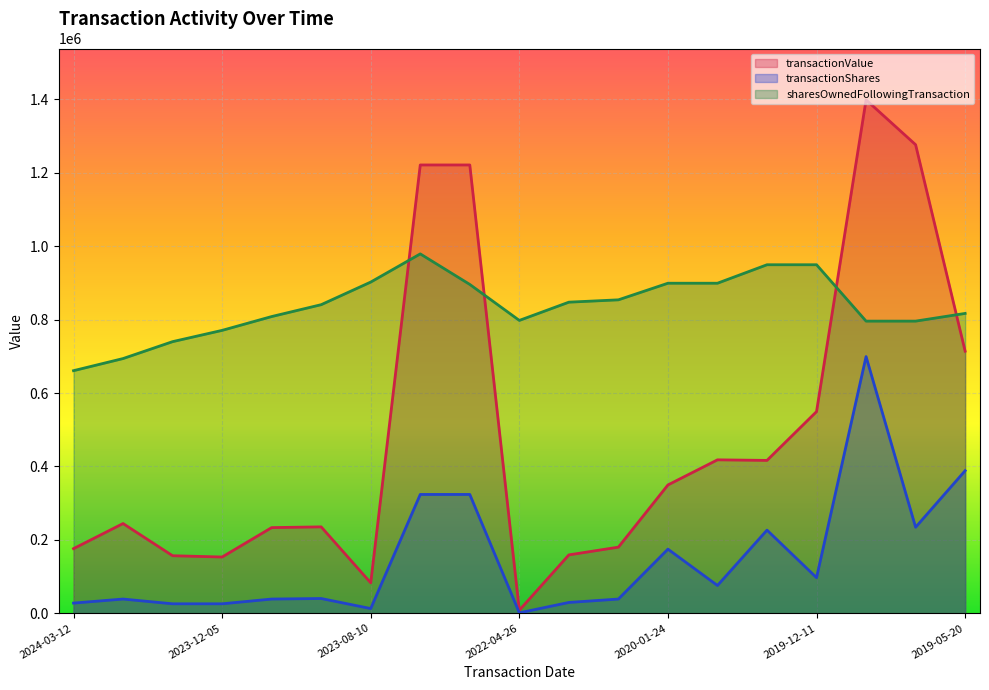

At how many categories does at least one series exceed 230934?

19